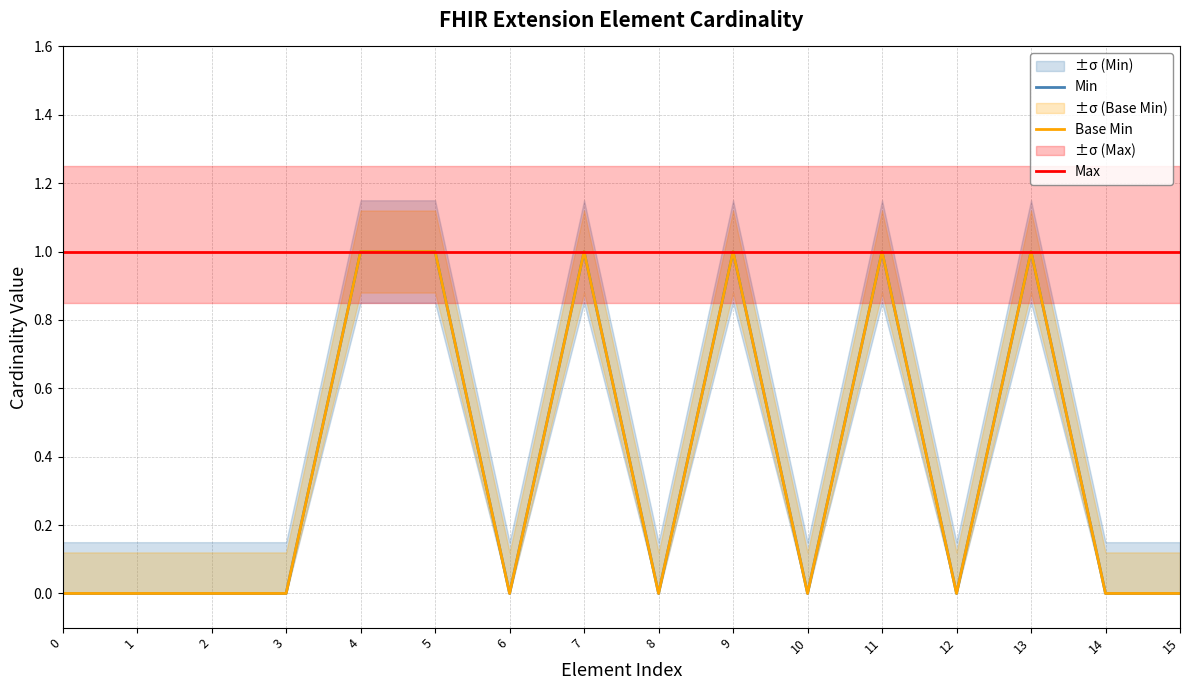

Is the value of Base Min at 6 greater than the value of Max at 4?

No